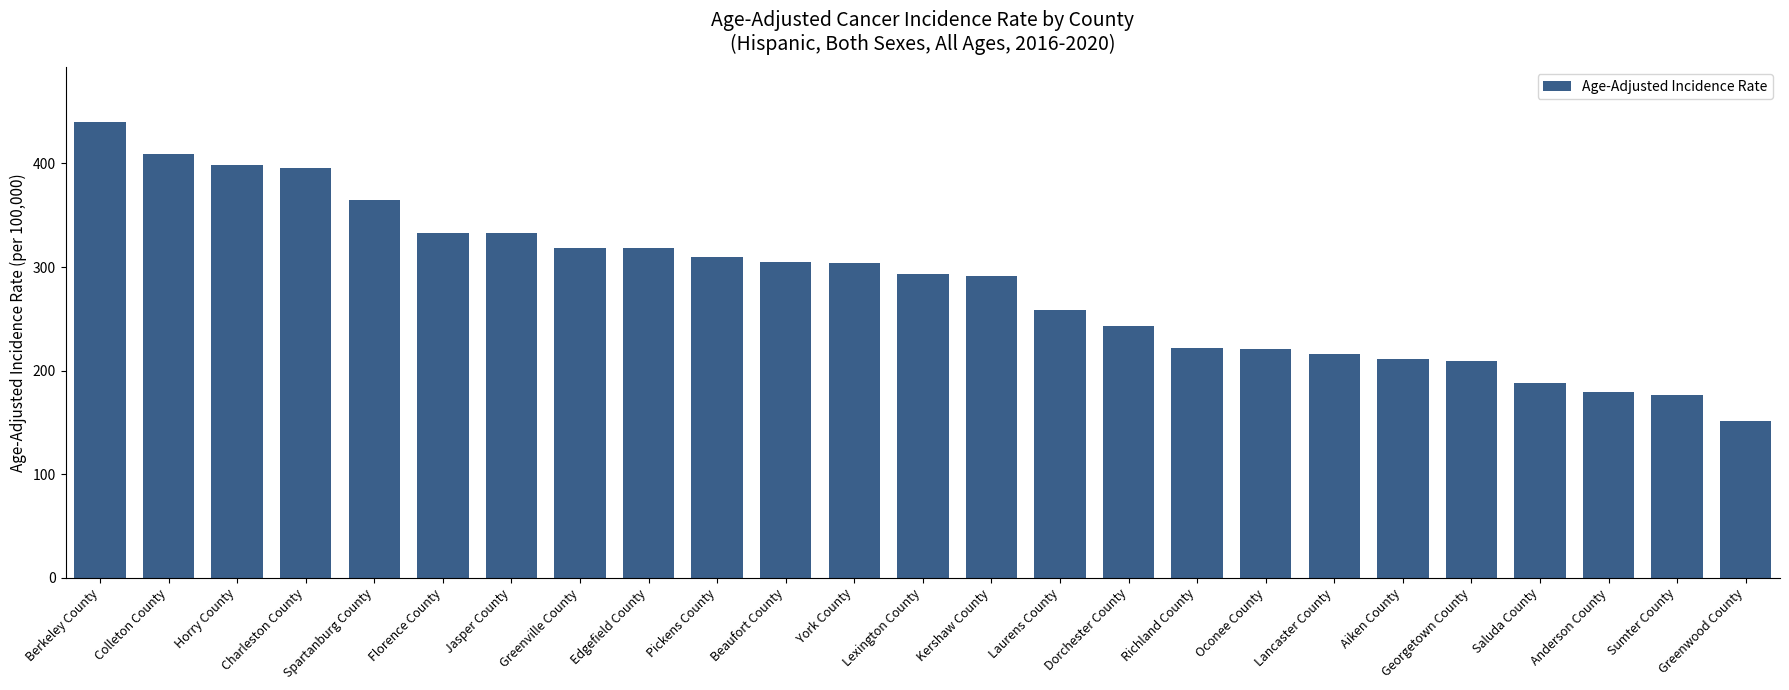

True or false: the data shows 197.8 at Horry County.

False